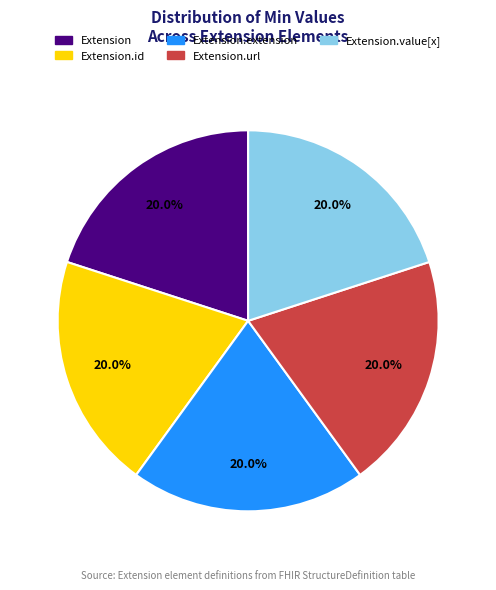

Combined, what portion of the pie is Extension.id and Extension.url?

40.0%